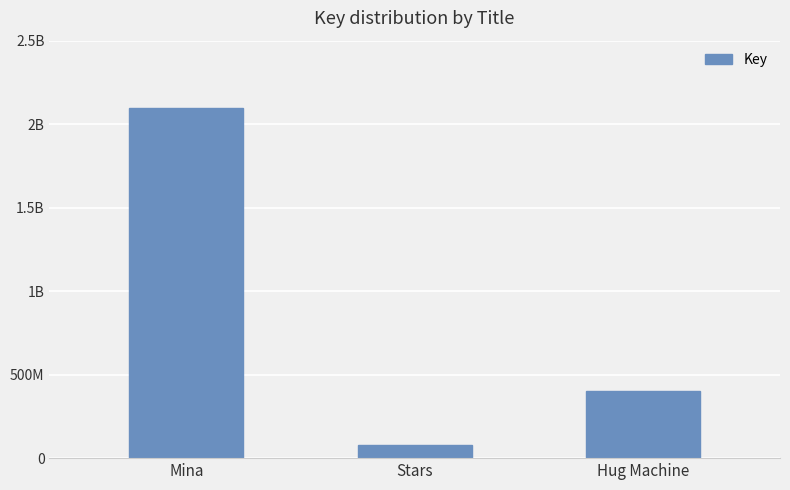

List the labels in order of value, largest first.

Mina, Hug Machine, Stars